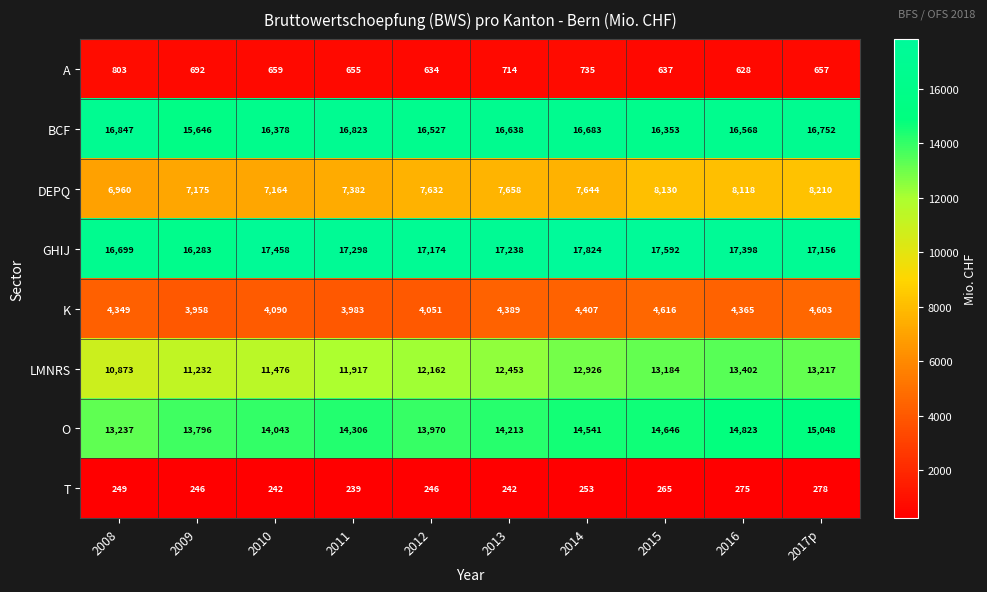

Which label corresponds to the smallest value in the chart?

2011